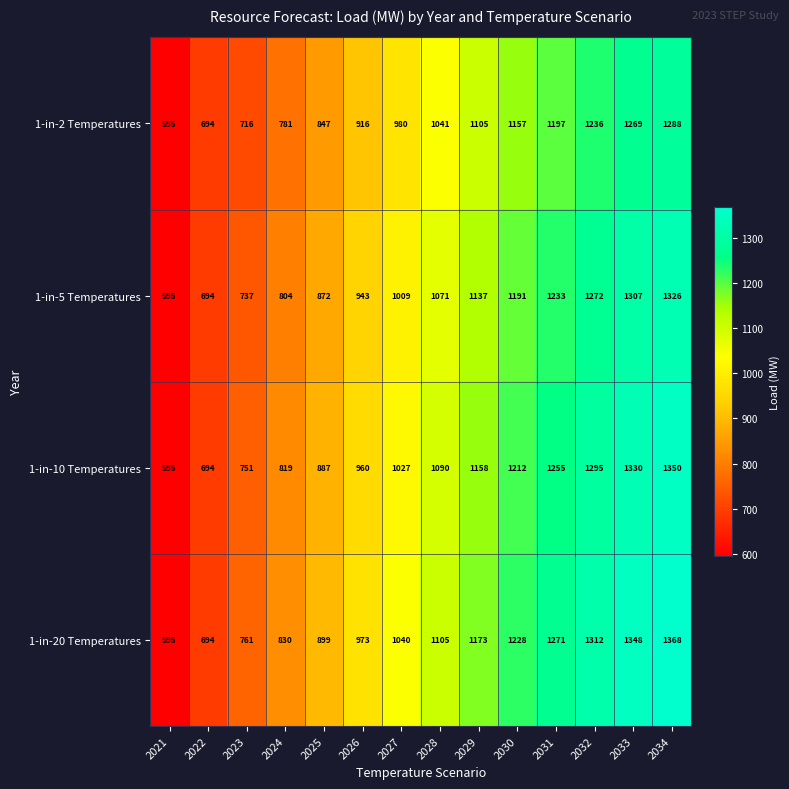

Which series has the largest total across all categories?

1-in-20 Temperatures